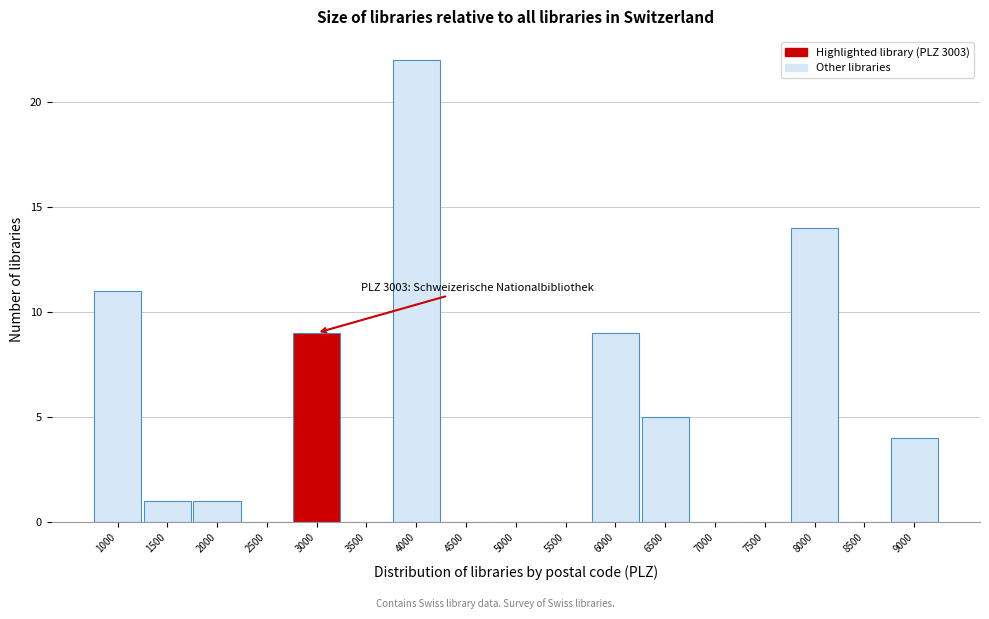

Reading left to right, what are all the values shown in this chart?

1000=11	1500=1	2000=1	2500=0	3000=9	3500=0	4000=22	4500=0	5000=0	5500=0	6000=9	6500=5	7000=0	7500=0	8000=14	8500=0	9000=4